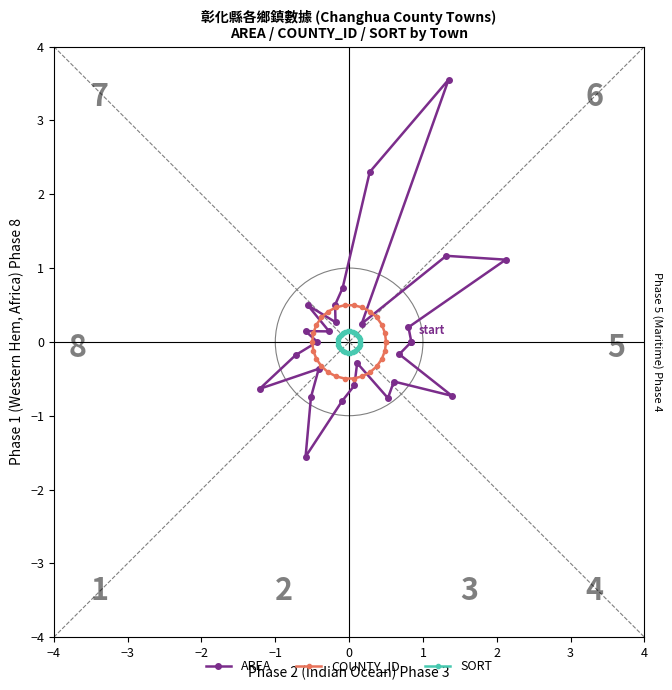

What is the smallest value displayed?

-1.6